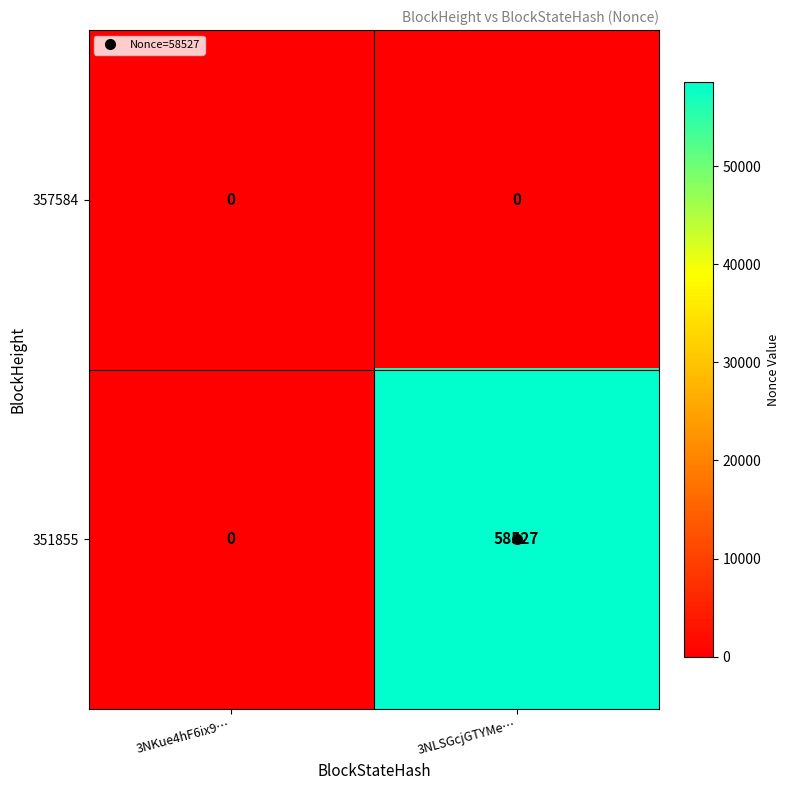

What is the greatest value displayed?

58527